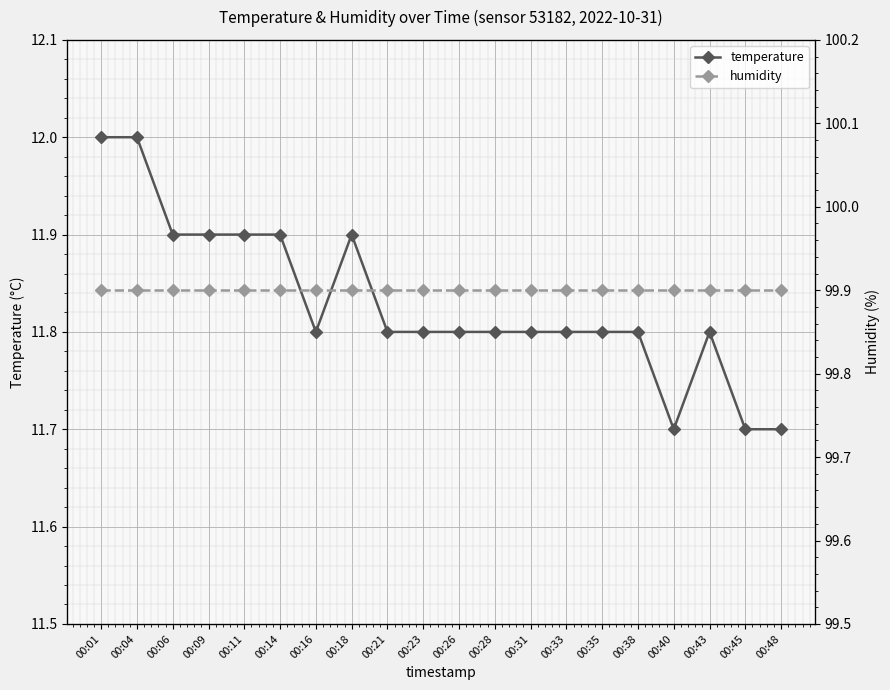

List the series in order of their overall mean, highest first.

humidity, temperature